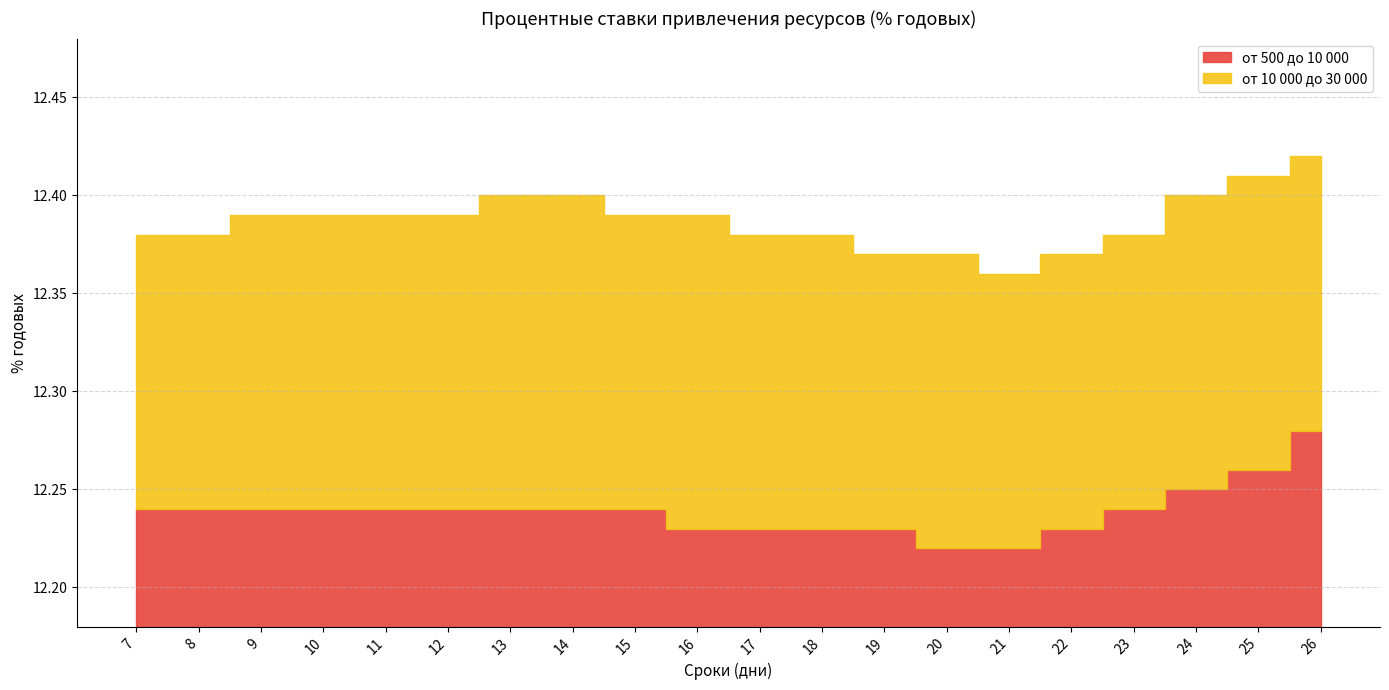

How many interior local valleys does the от 10 000 до 30 000 series have?

1